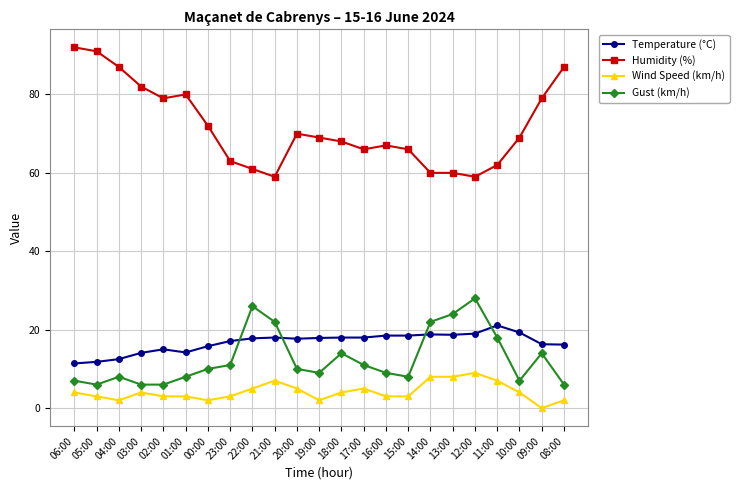

What is the highest value of the Temperature (°C) series?

21.1